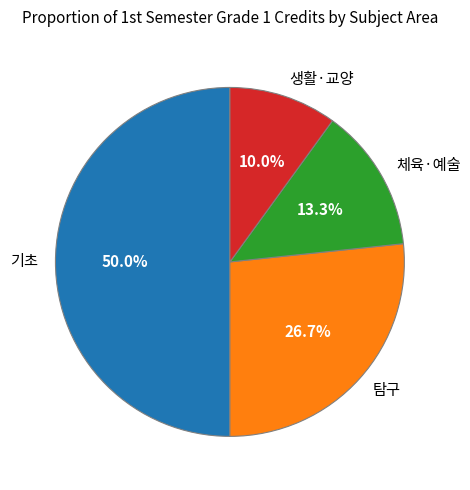

What percentage do 체육·예술 and 탐구 together represent?

40.0%